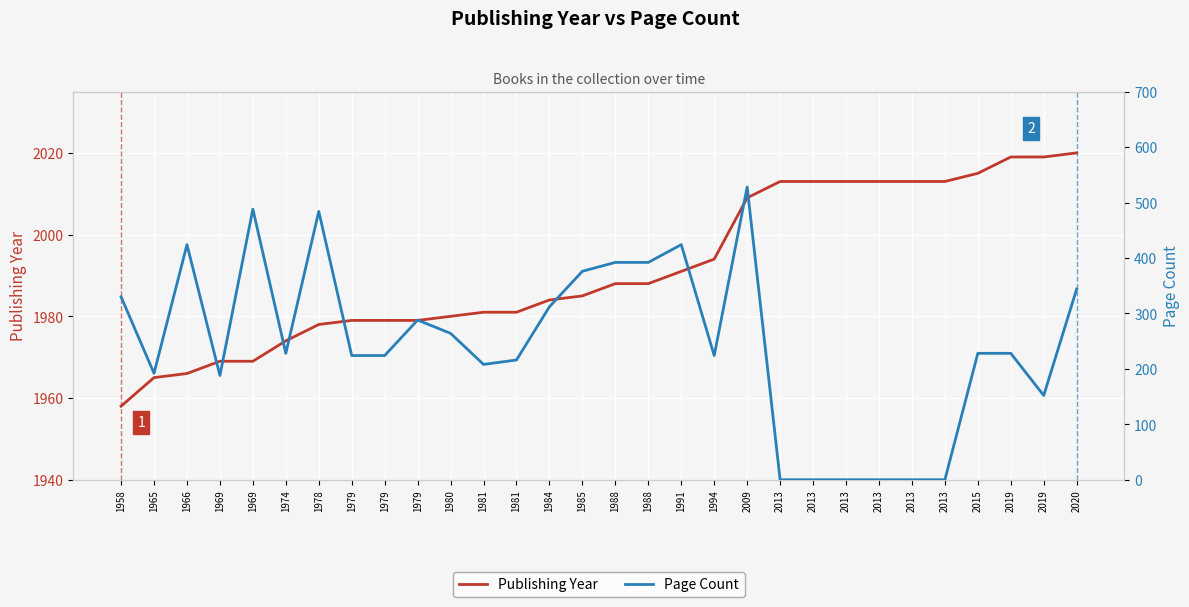

At which label is Page Count closest to 264?

1980